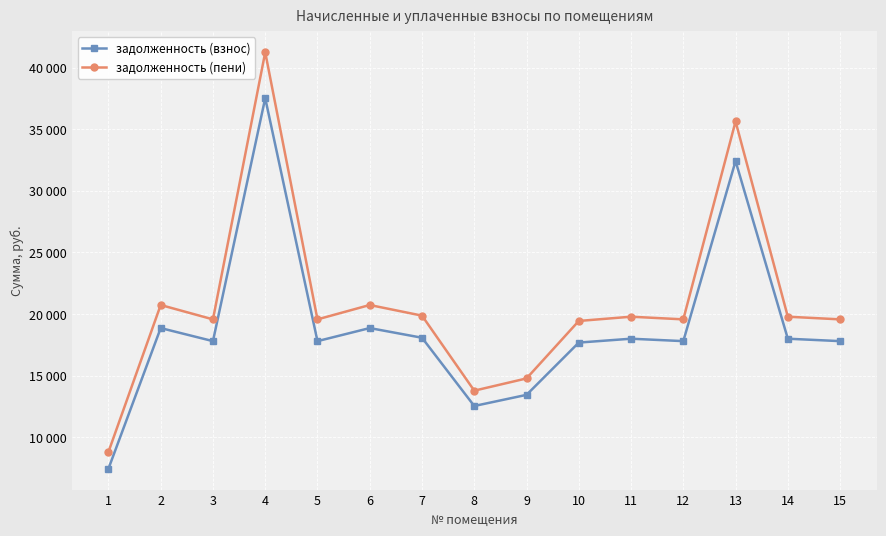

List the labels in order of задолженность (пени) value, smallest first.

1, 8, 9, 10, 3, 5, 12, 15, 11, 14, 7, 2, 6, 13, 4